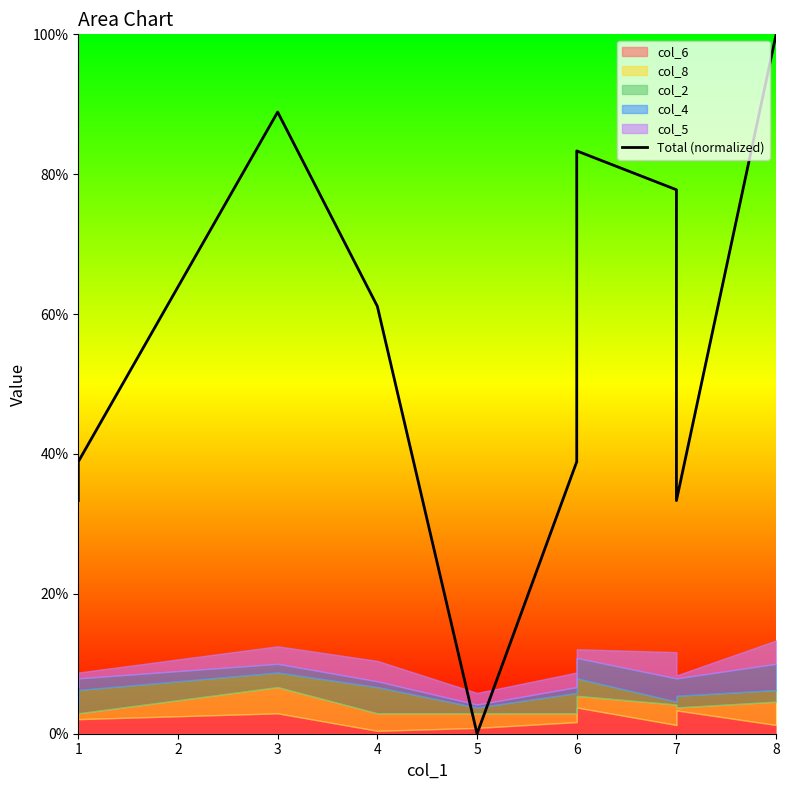

What is the difference between the second highest and minimum values?

88.9